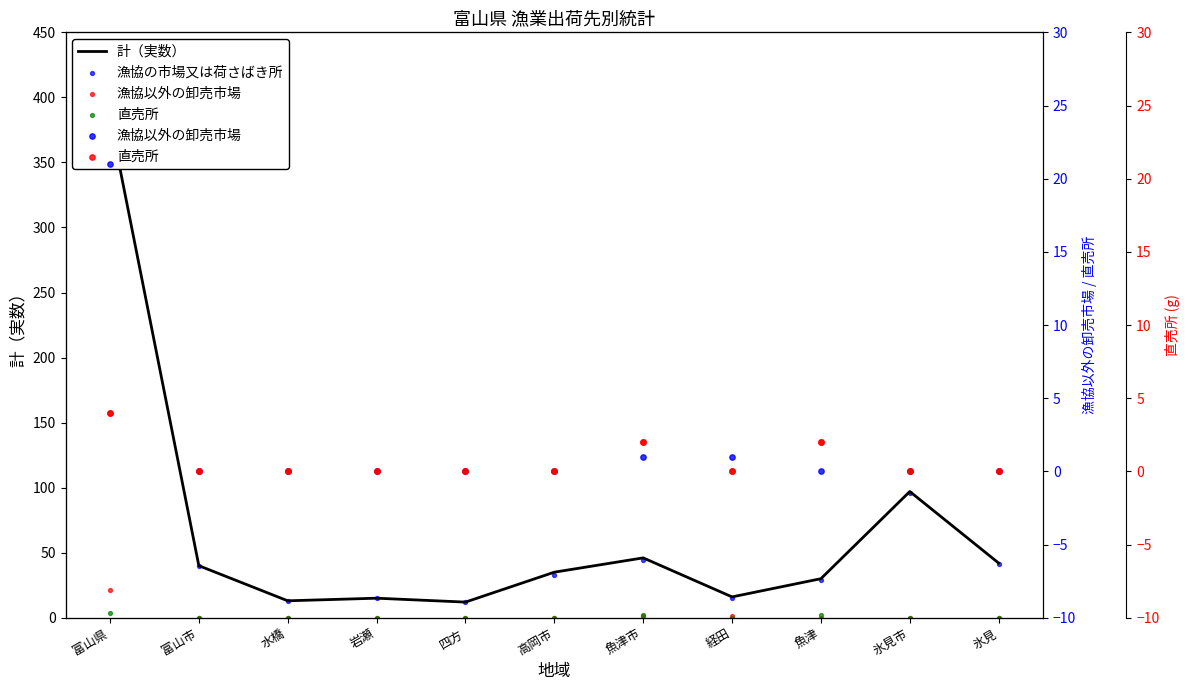

What is the total value across all series at 魚津?

61